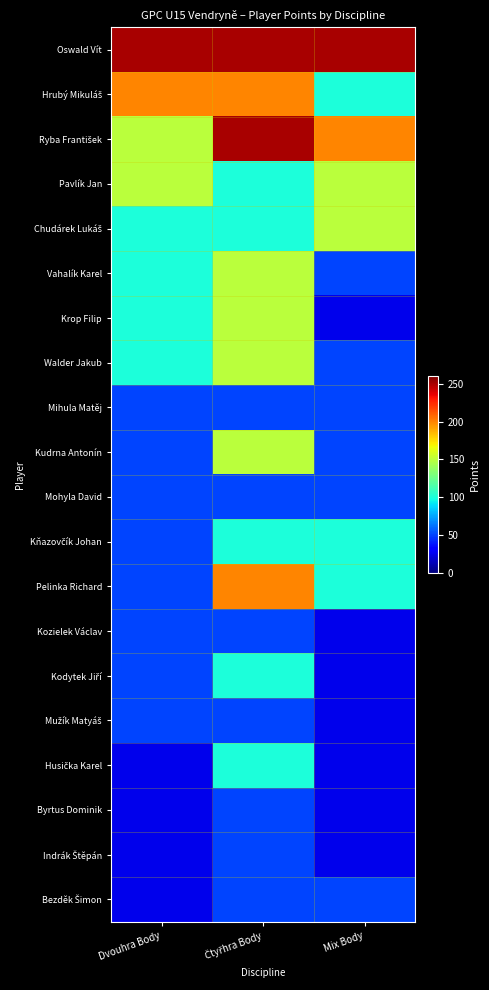

At which category is the sum across all series the highest?

Čtyřhra Body